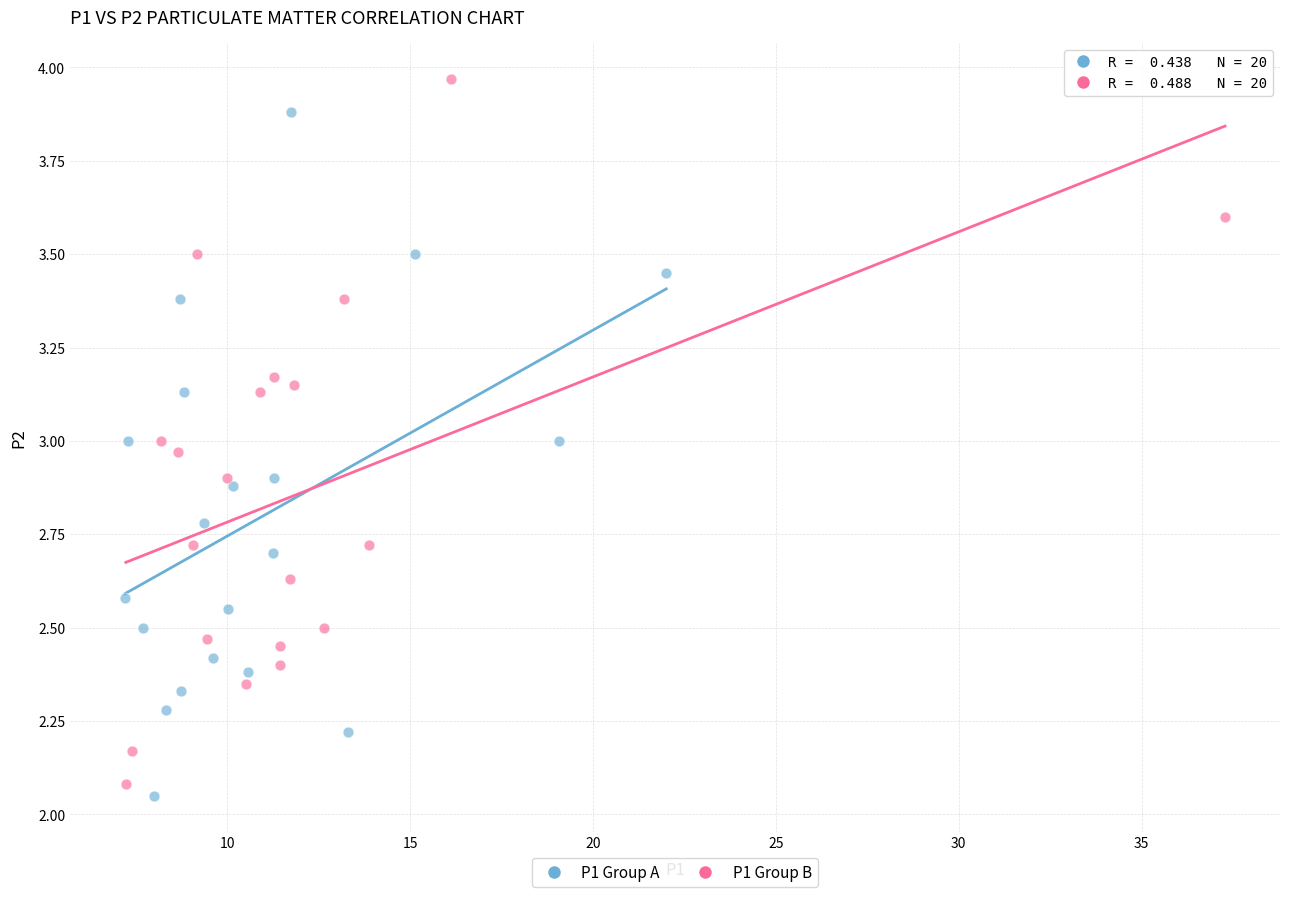

Which series contains the highest Y value?

P1 Group B